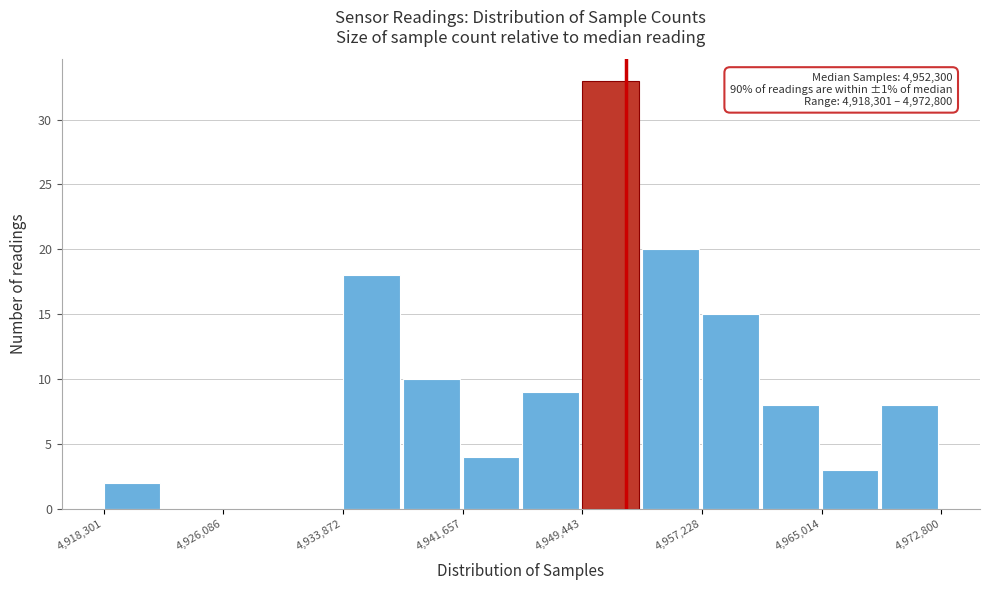

Read against the x-axis, roughly where is the centre of the tallest bar?

4951000